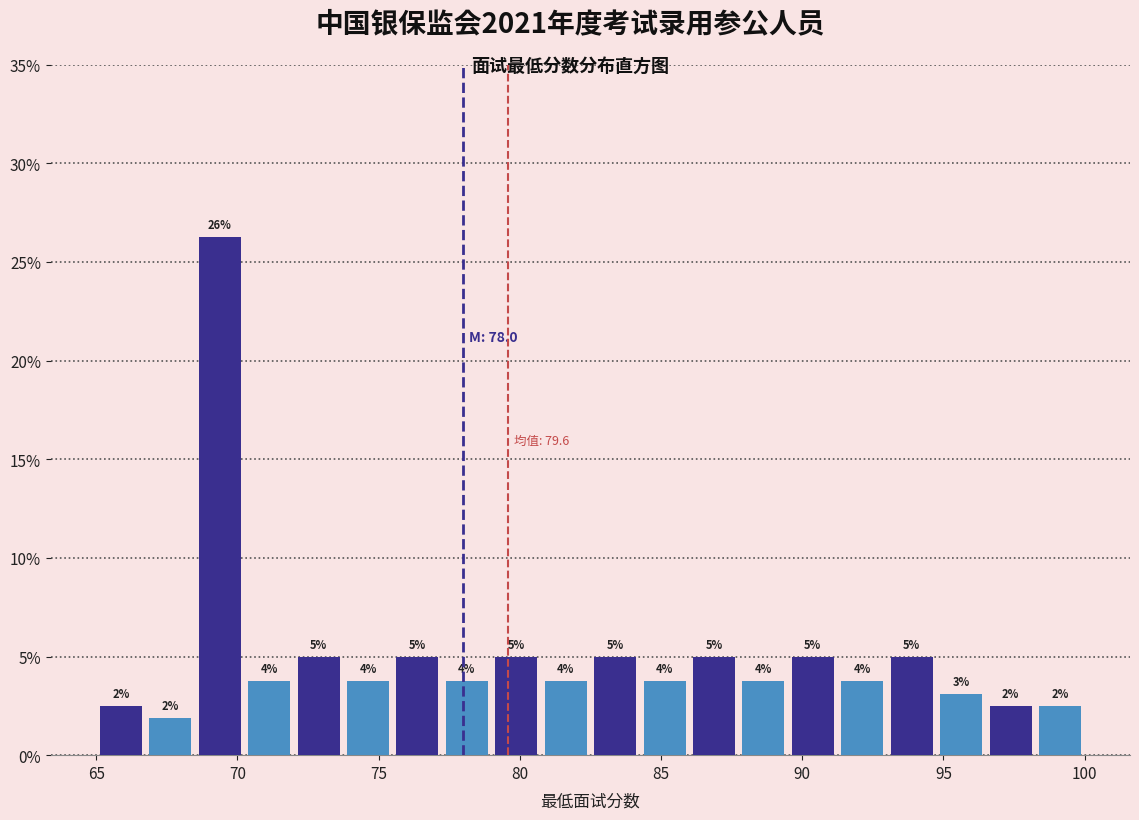

Read against the x-axis, roughly where is the centre of the tallest bar?

69.5